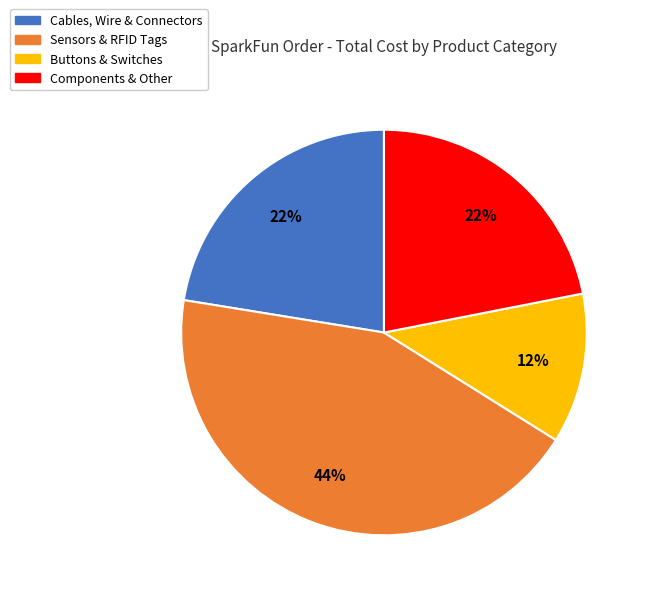

Which category has the smallest portion of the pie?

Buttons & Switches